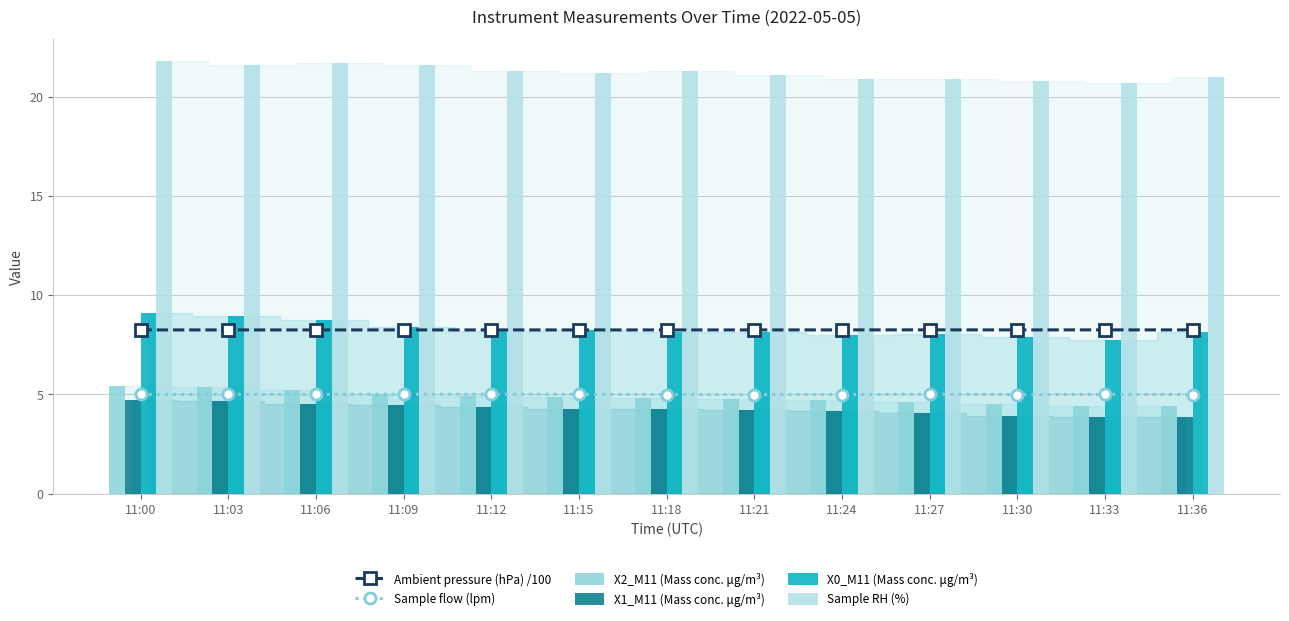

How many values in the X1_M11 (Mass conc. μg/m³) series exceed 4?

10